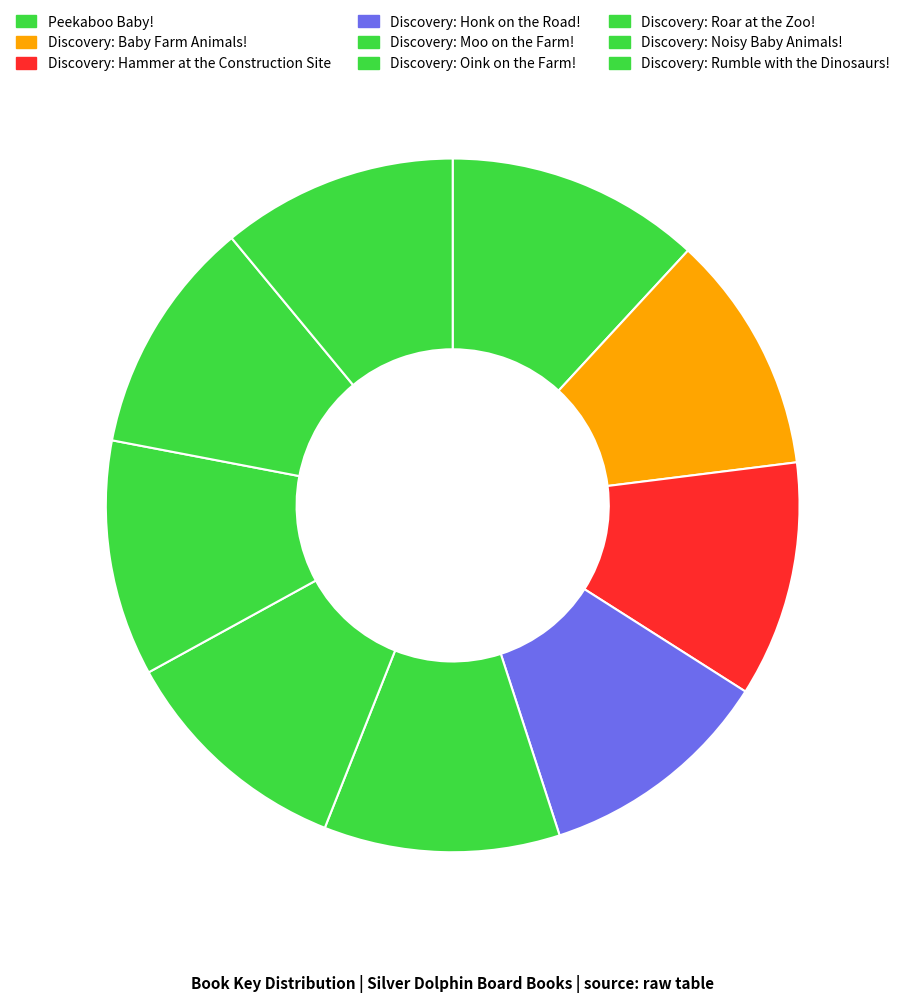

How many segments does this pie chart have?

9